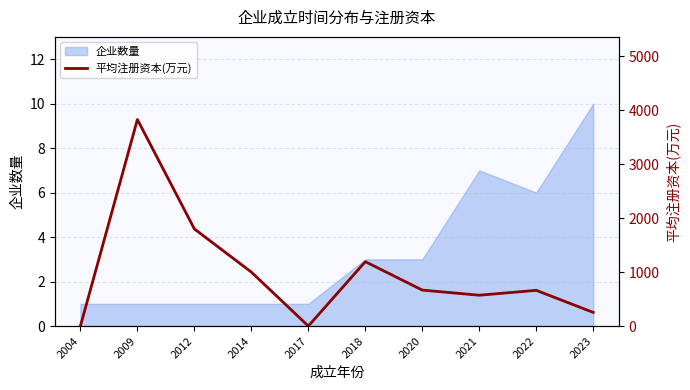

Reading left to right, extract all data points from this chart.

0.0	3828.0	1800.0	1000.0	0.0	1193.3	666.7	571.4	662.3	253.0